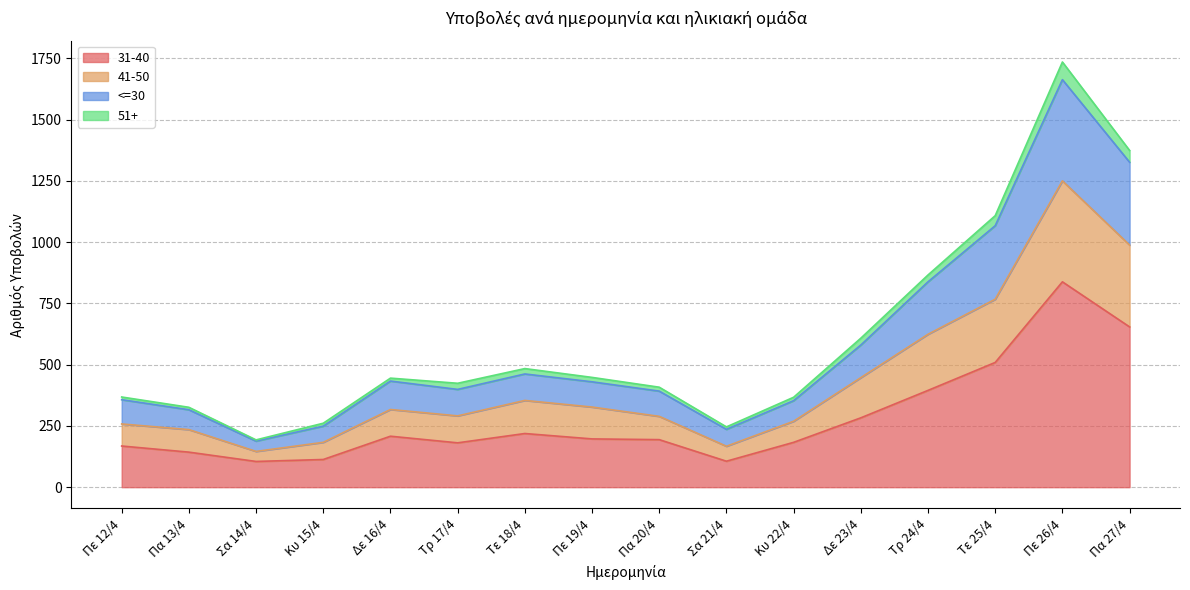

What position from the left is Κυ 15/4?

4